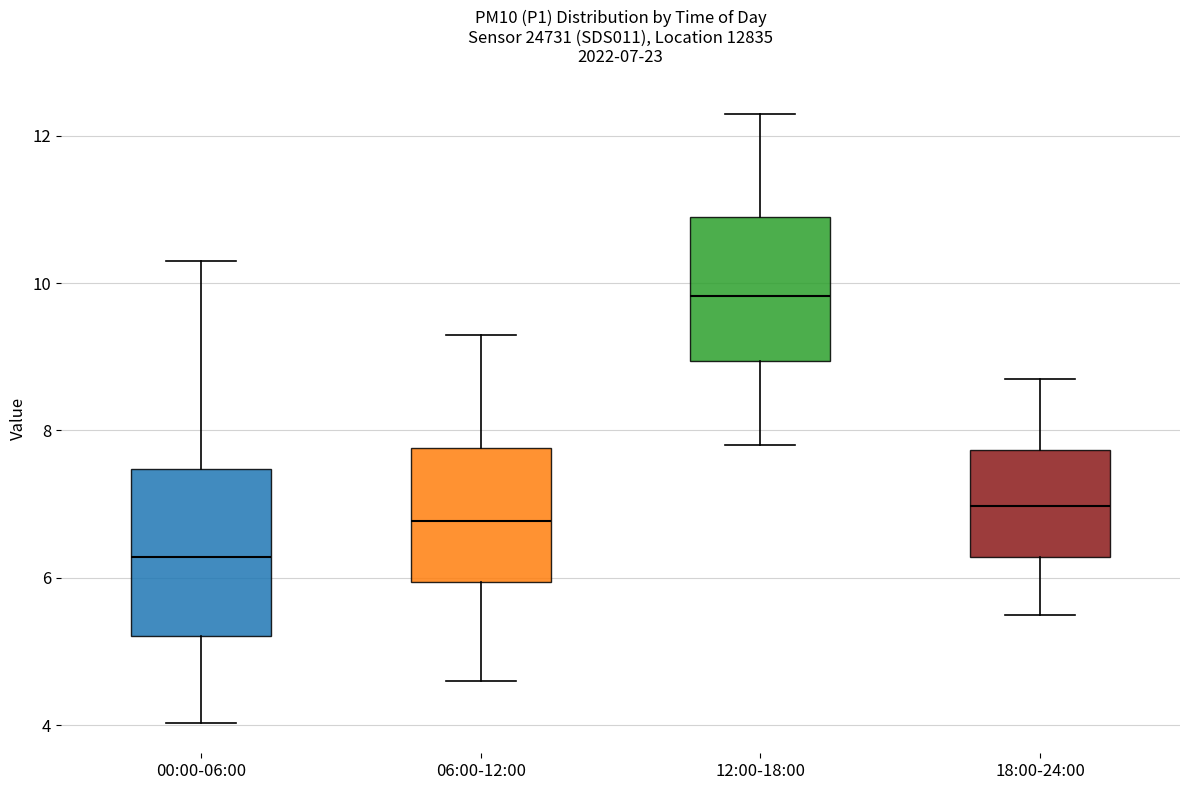

Which box is the tallest, from its lower edge to its upper edge?

00:00-06:00